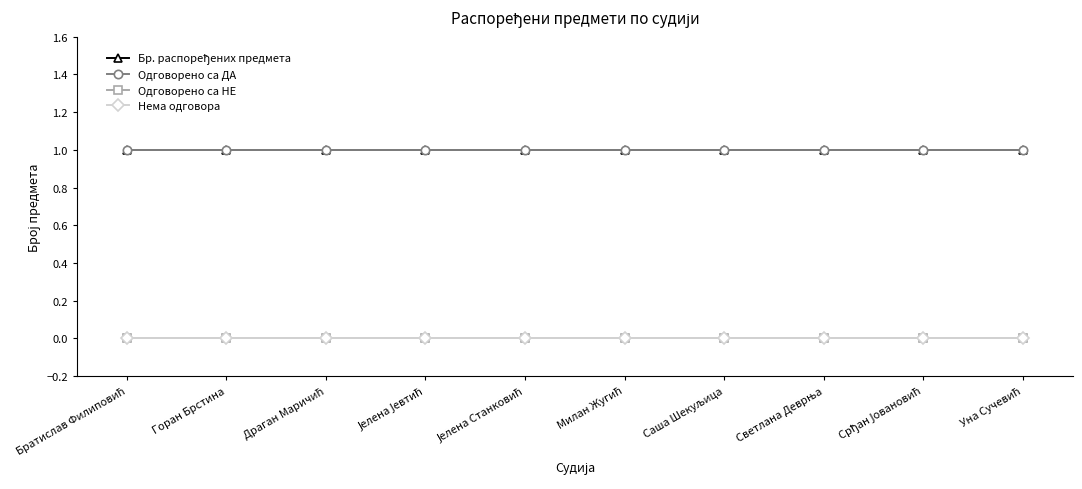

Does the chart have visible grid lines?

No